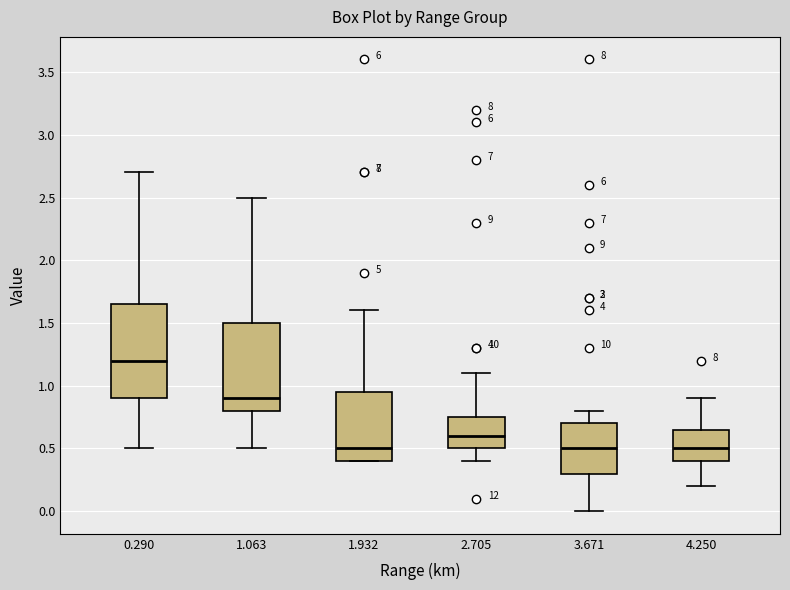

Where is the lower edge of the box at x = 1.932 on the y-axis? The values are not printed on the chart, so give them approximately, as read against the axis.

0.40